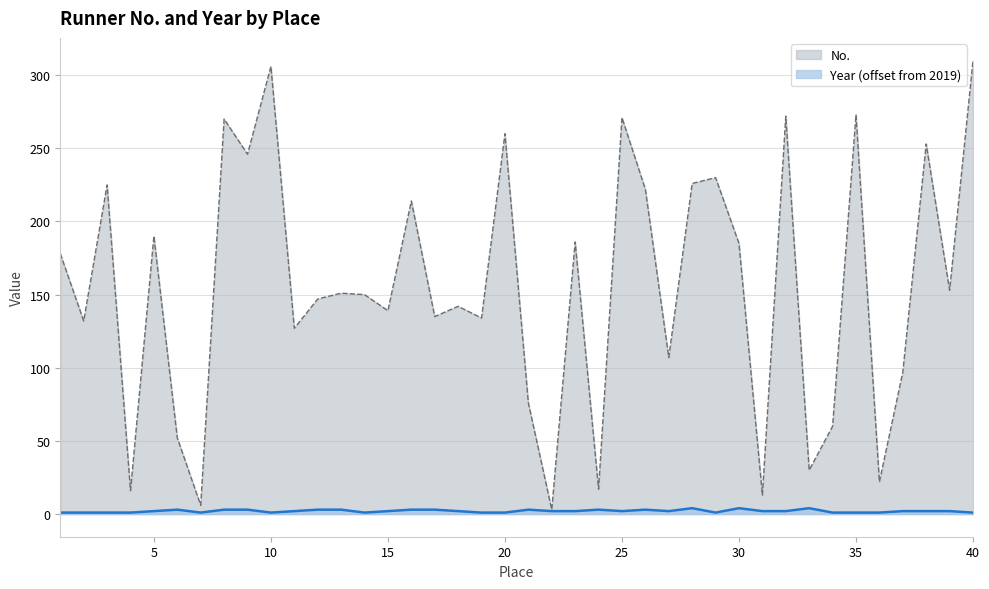

How many data points does each series have?

40